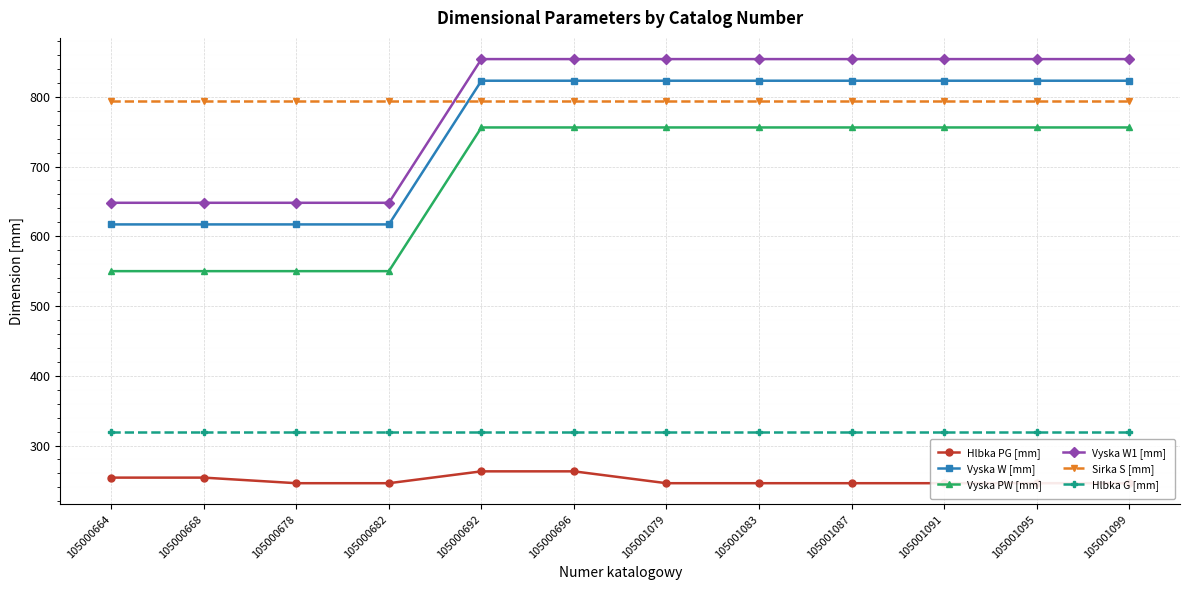

What is the total value across all series at 105000664?

3183